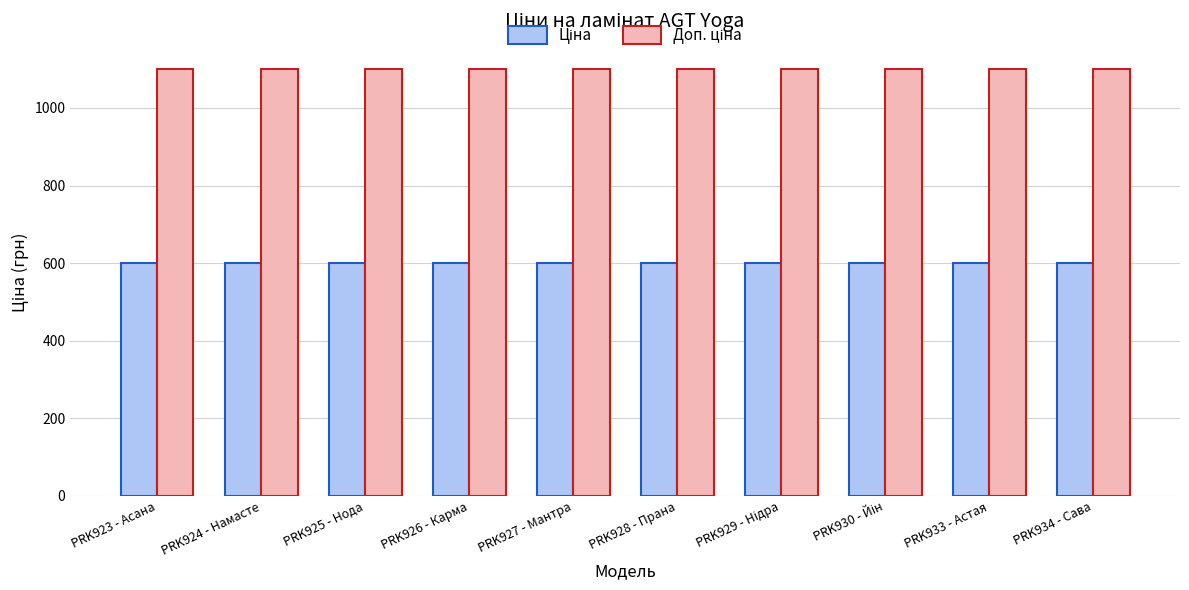

Are the bars grouped side by side (vs. stacked)?

Yes